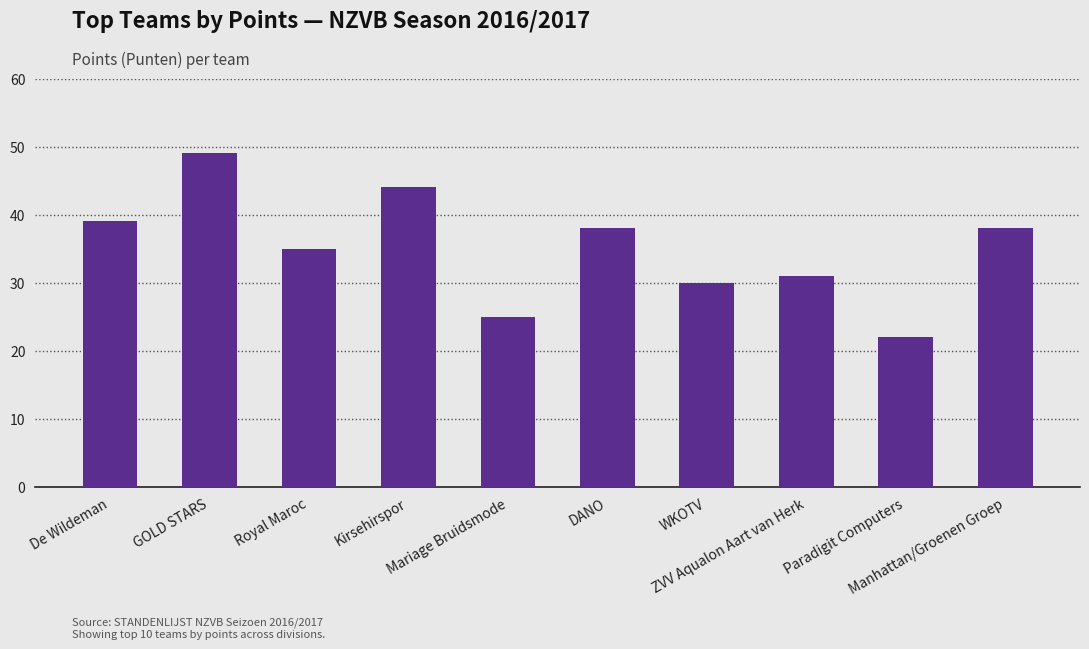

Between Manhattan/Groenen Groep and Paradigit Computers, which is larger?

Manhattan/Groenen Groep